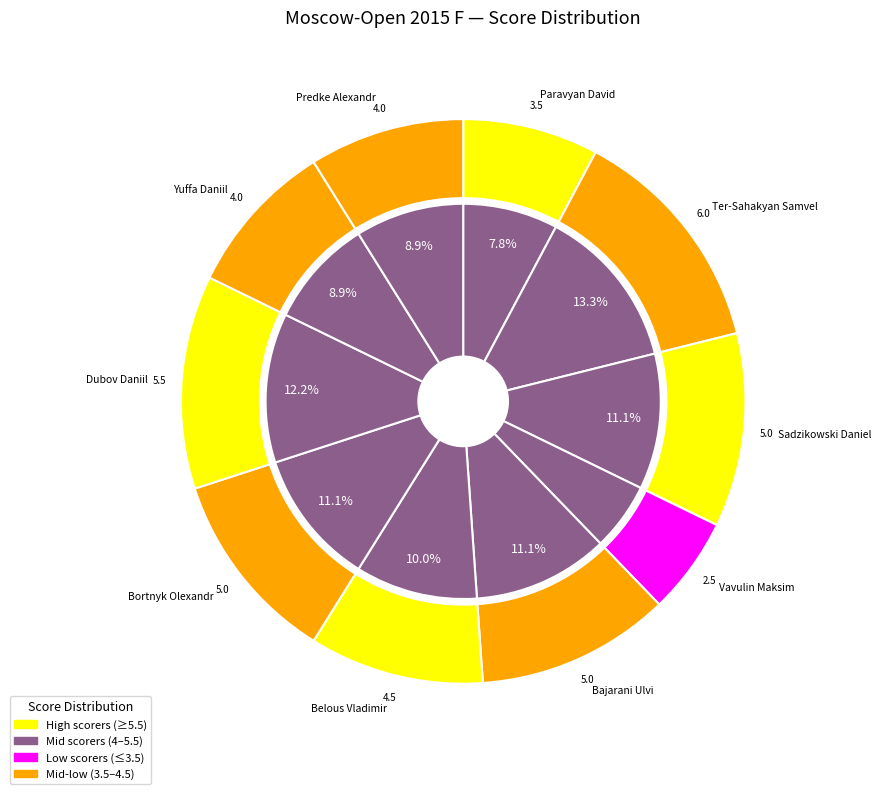

Combined, what portion of the pie is Bajarani Ulvi and Sadzikowski Daniel?

22.2%